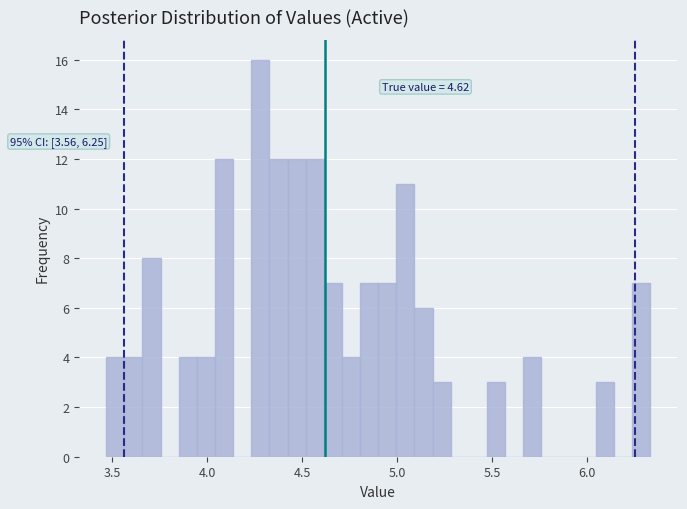

Read against the x-axis, roughly where is the centre of the tallest bar?

4.30